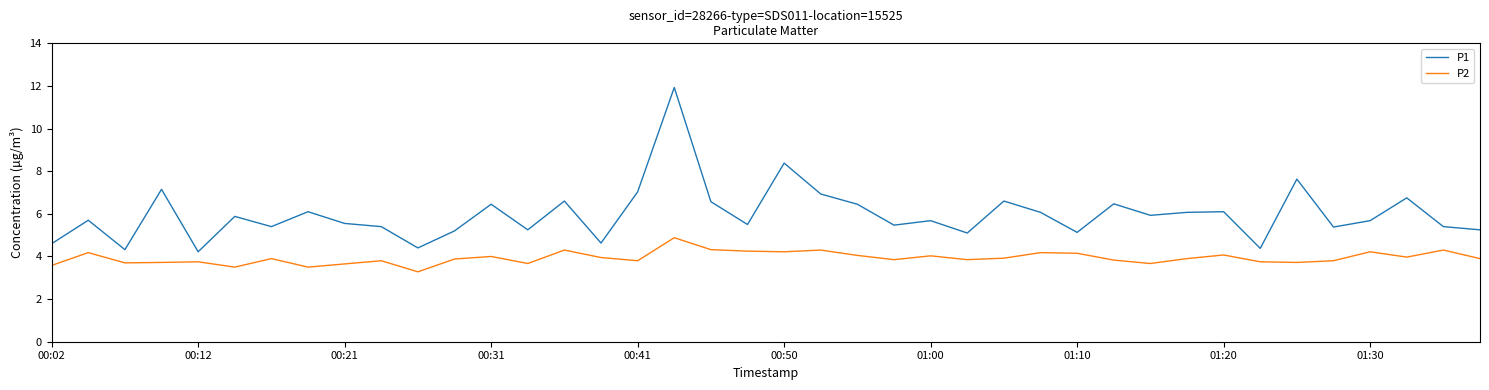

True or false: P2 and P1 cross at least once.

False